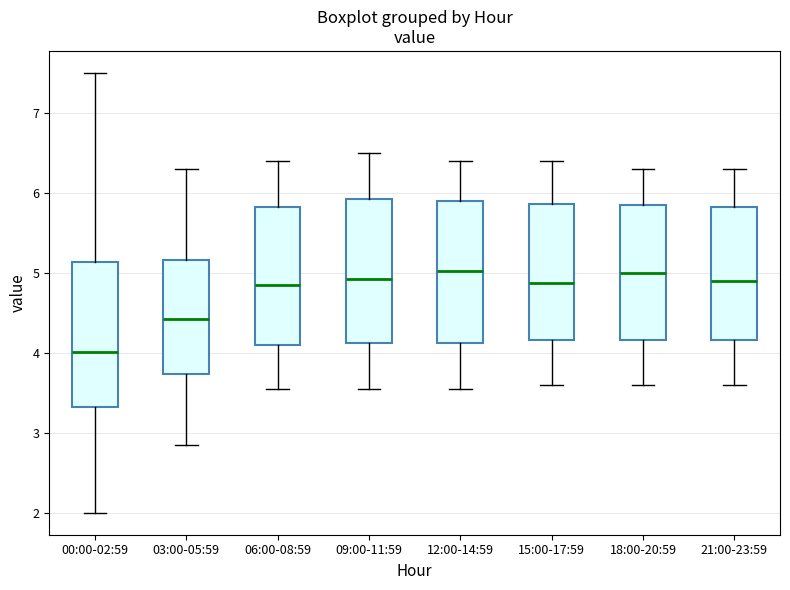

Which box's median line is the lowest?

00:00-02:59